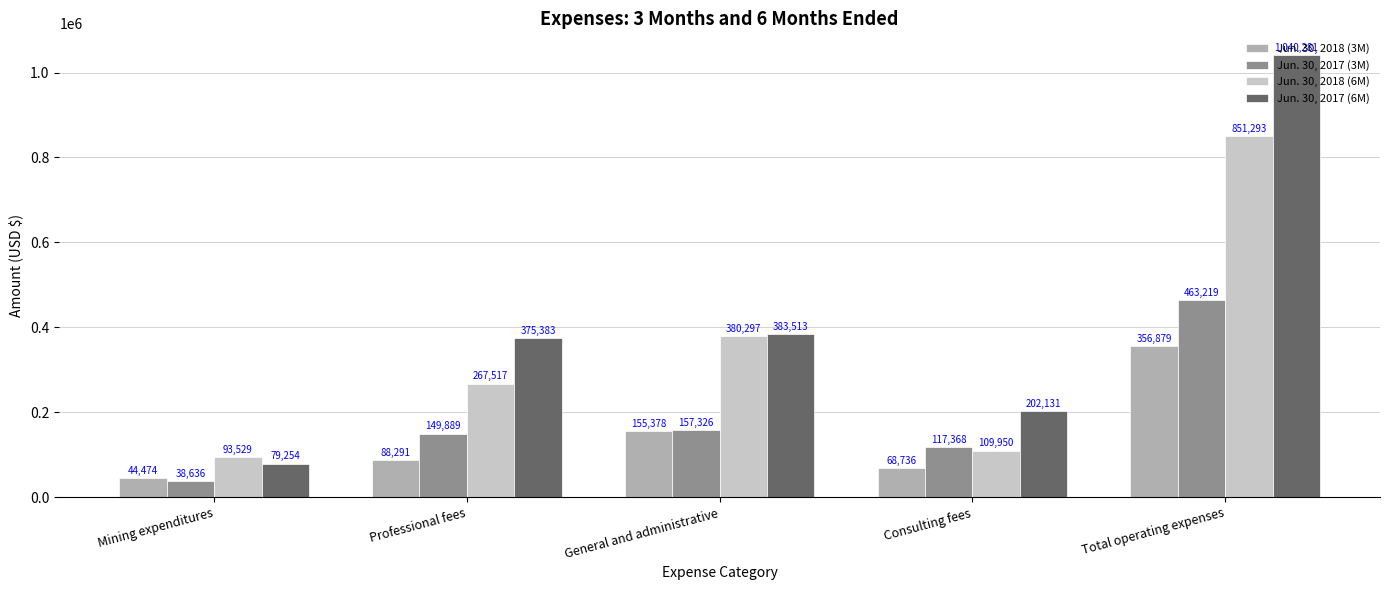

Reading left to right, extract all data points from this chart.

Jun. 30, 2018 (3M): 44474	88291	155378	68736	356879
Jun. 30, 2017 (3M): 38636	149889	157326	117368	463219
Jun. 30, 2018 (6M): 93529	267517	380297	109950	851293
Jun. 30, 2017 (6M): 79254	375383	383513	202131	1040281